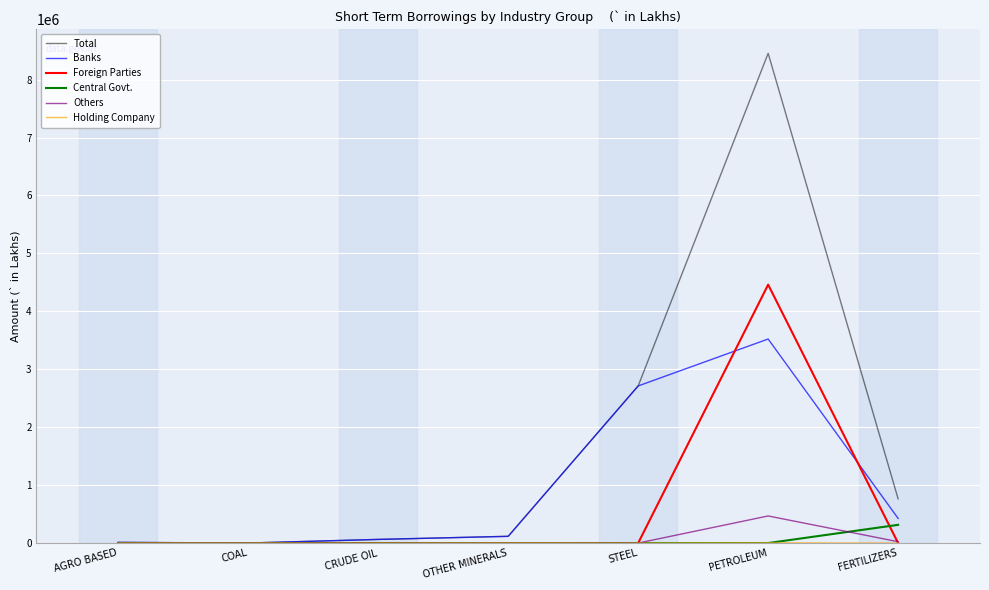

The Banks series shows 2711917 at STEEL. True or false?

True